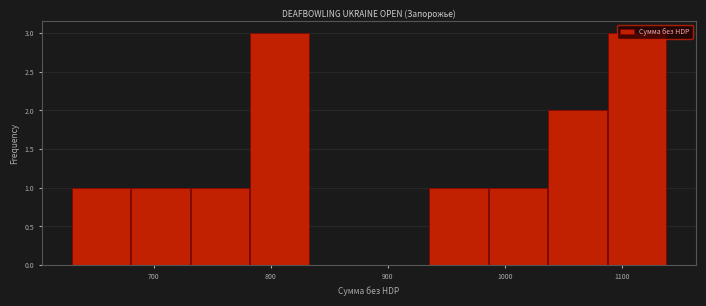

Reading left to right, list every bar in this chart as the range it spans on the x-axis followed by its height. Neither the bar edges nor the heights are printed on the chart, so give them approximately, as read against the axes.

630 to 680: 1
680 to 730: 1
730 to 780: 1
780 to 830: 3
830 to 880: 0
880 to 940: 0
940 to 990: 1
990 to 1040: 1
1040 to 1090: 2
1090 to 1140: 3